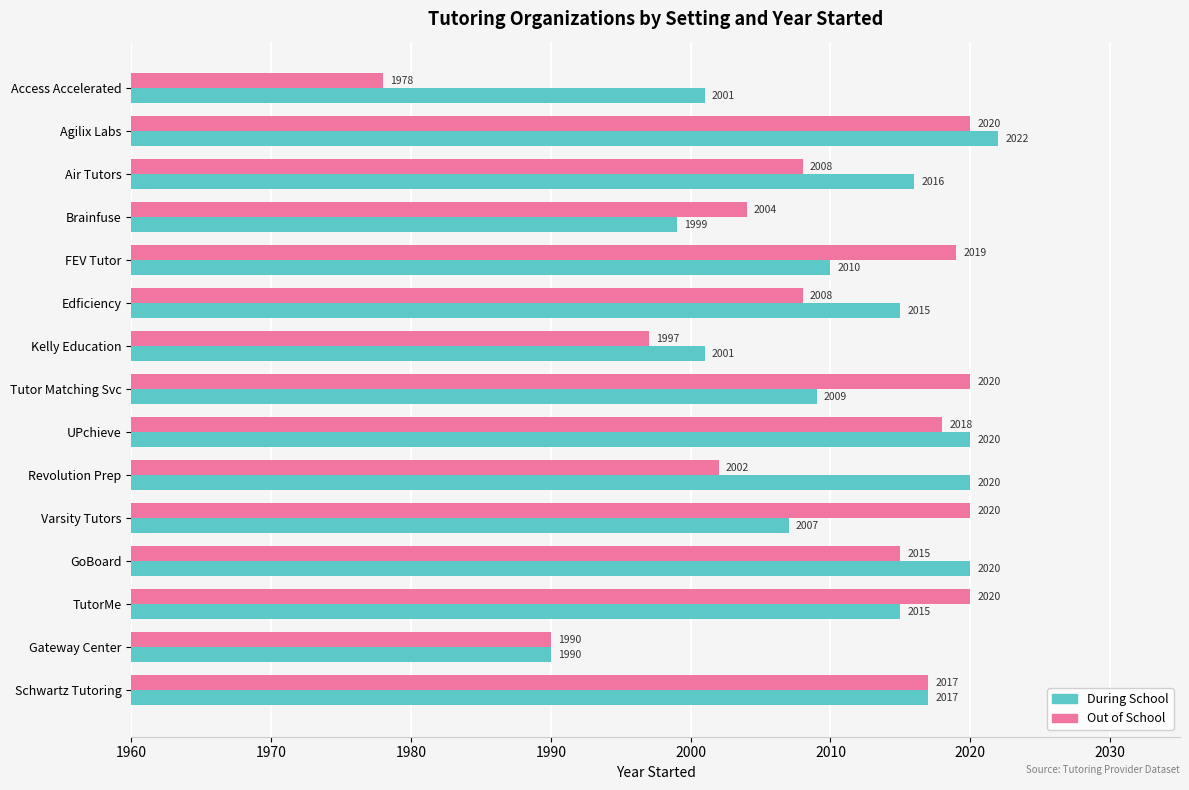

At which category does the chart reach its peak across all series?

Agilix Labs